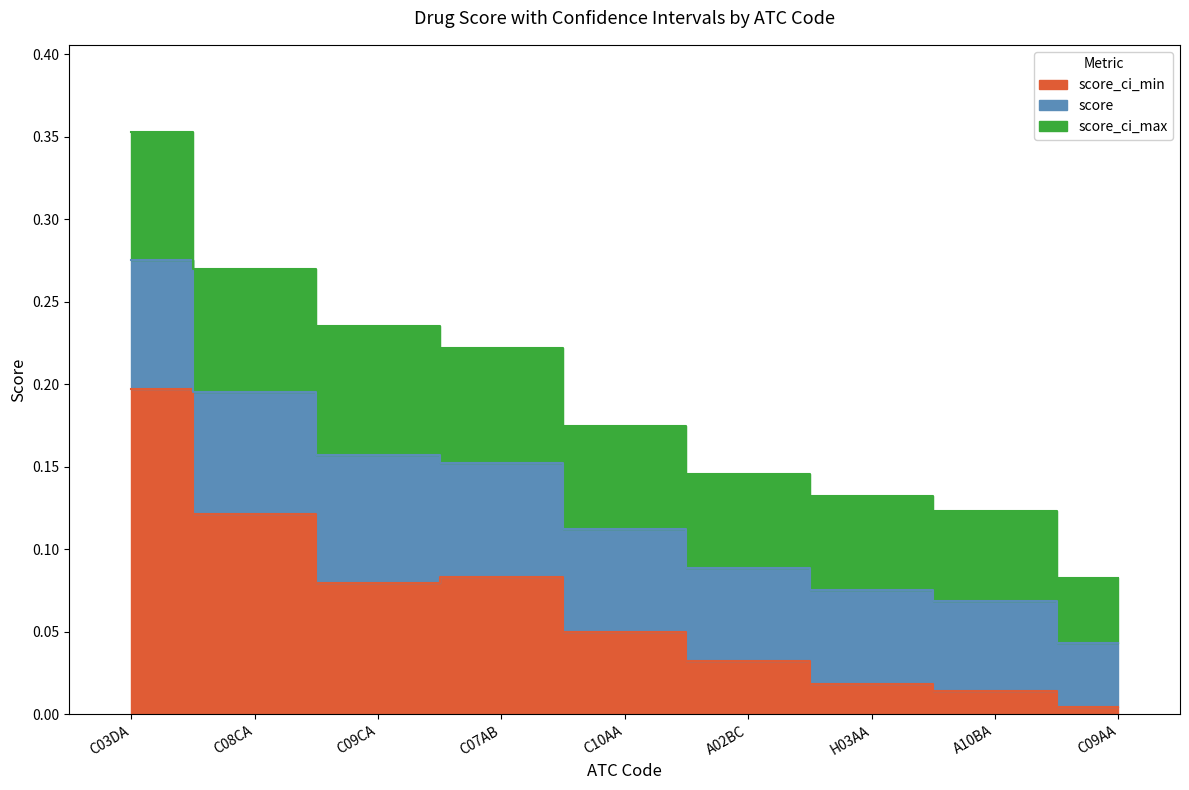

What is the difference between the second highest and second lowest values in the score_ci_min series?

0.1